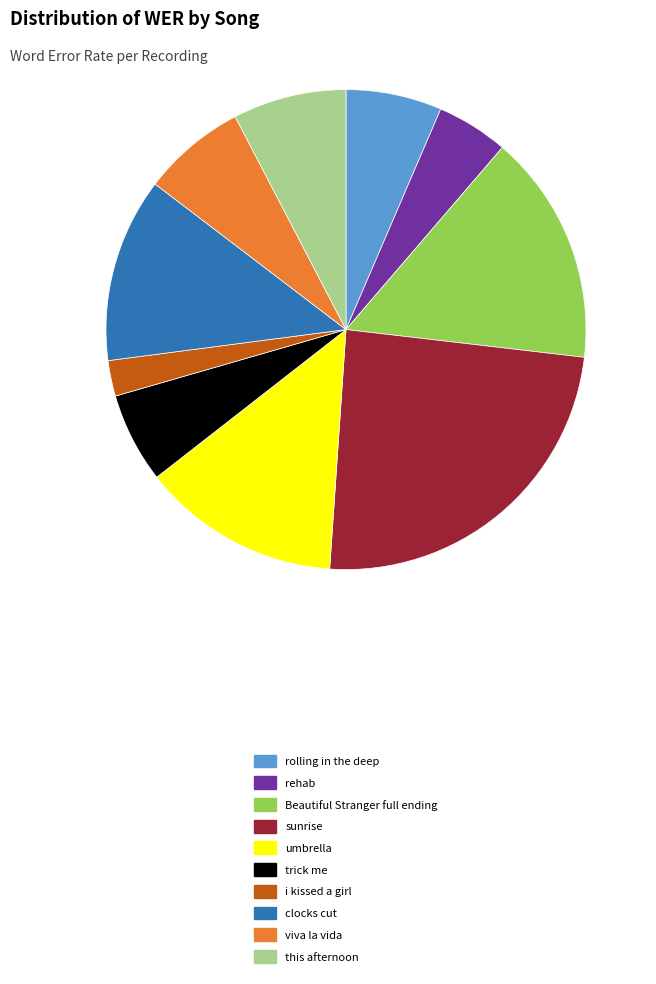

Between Beautiful Stranger full ending and viva la vida, which is larger?

Beautiful Stranger full ending